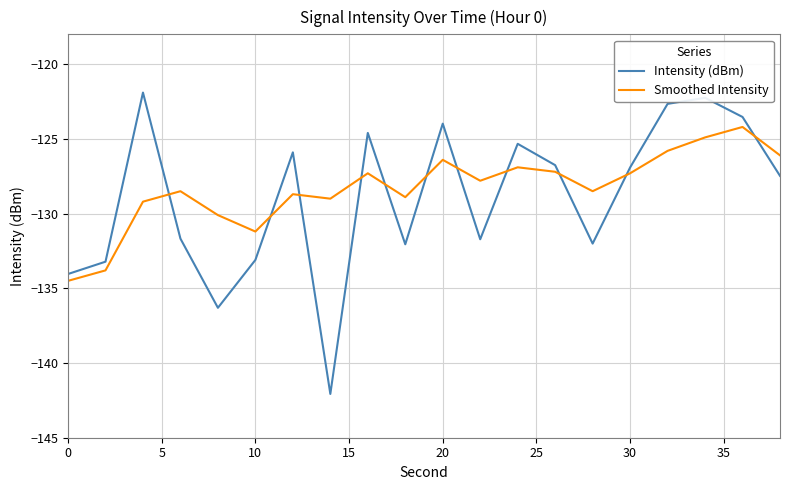

List the series in order of their peak value, highest first.

Intensity (dBm), Smoothed Intensity